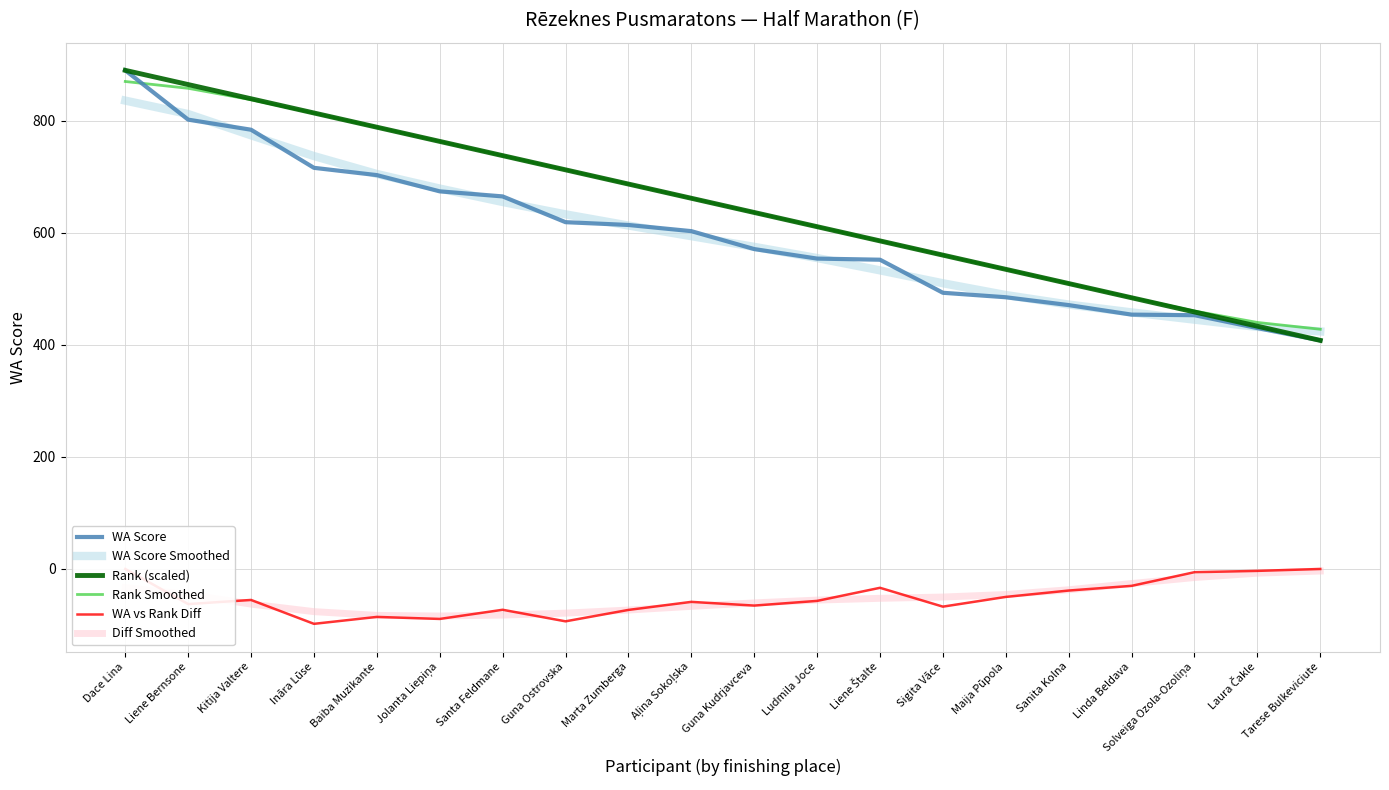

What is the label of the 6th point from the right?

Maija Pūpola